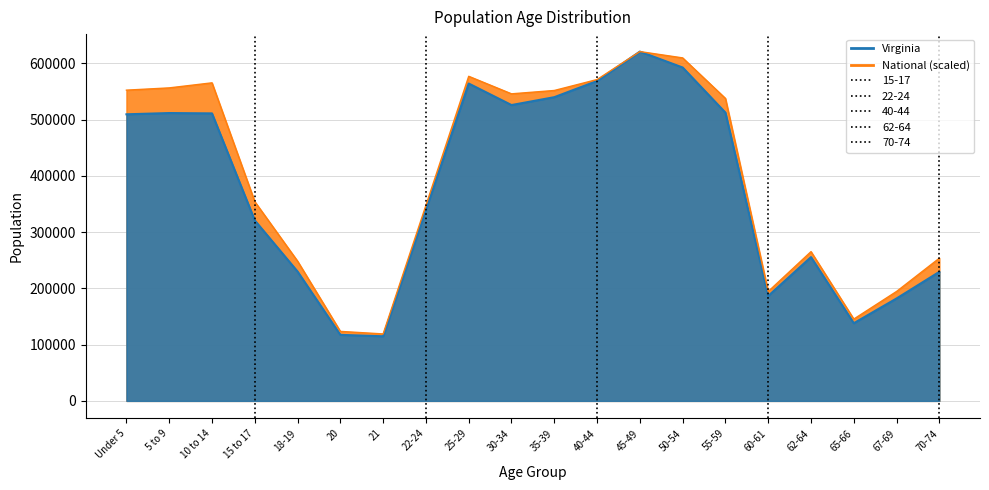

Which has a higher value, 25-29 or 5 to 9?

25-29